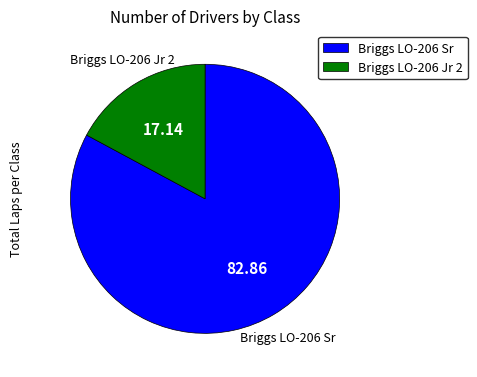

What is the smallest slice in the pie chart?

Briggs LO-206 Jr 2